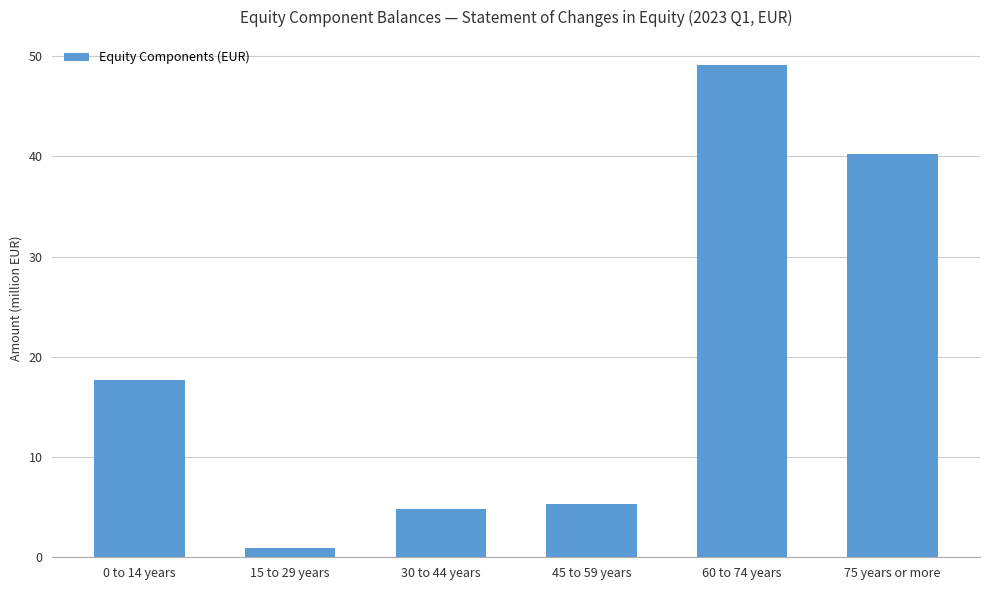

List the labels in order of value, smallest first.

15 to 29 years, 30 to 44 years, 45 to 59 years, 0 to 14 years, 75 years or more, 60 to 74 years